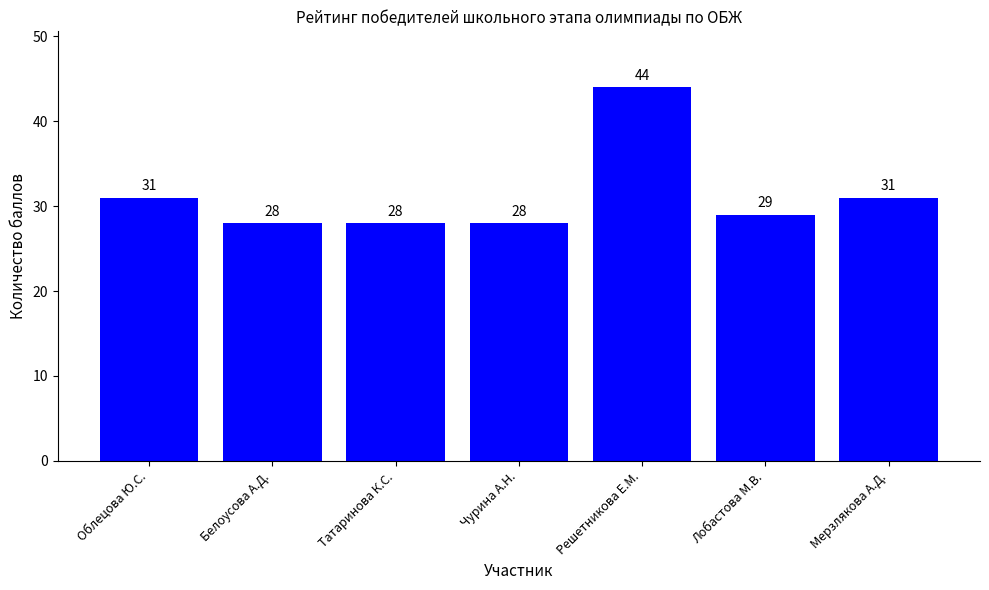

At which label does the data first exceed 29?

Облецова Ю.С.